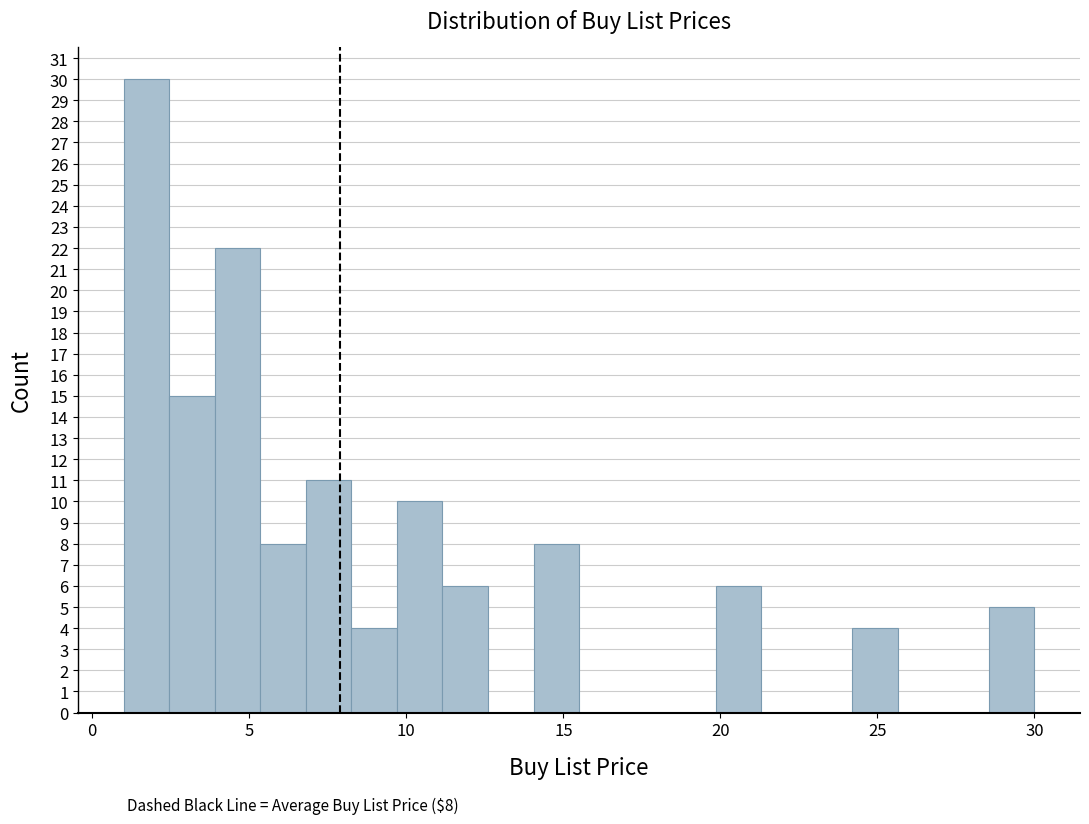

Read against the x-axis, roughly where is the centre of the tallest bar?

1.5